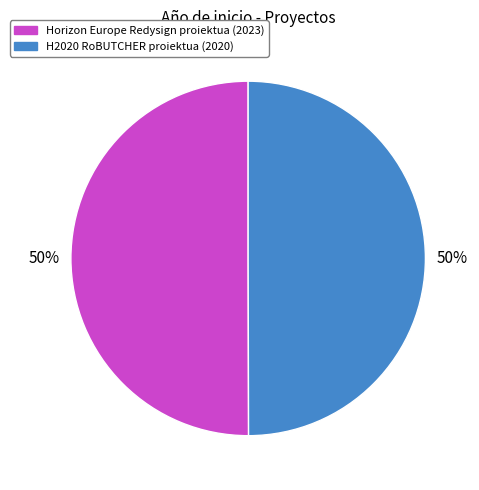

Is the sum of Horizon Europe Redysign proiektua and H2020 RoBUTCHER proiektua greater than half?

Yes